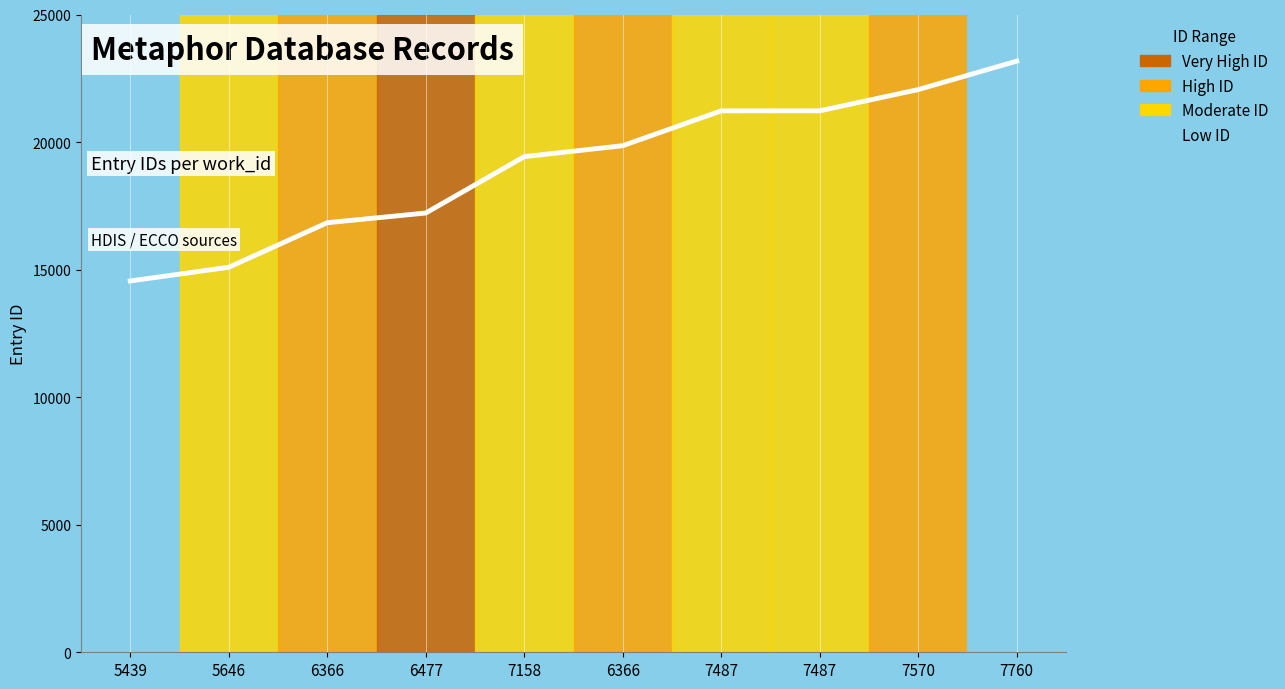

What is the smallest value displayed?

14555